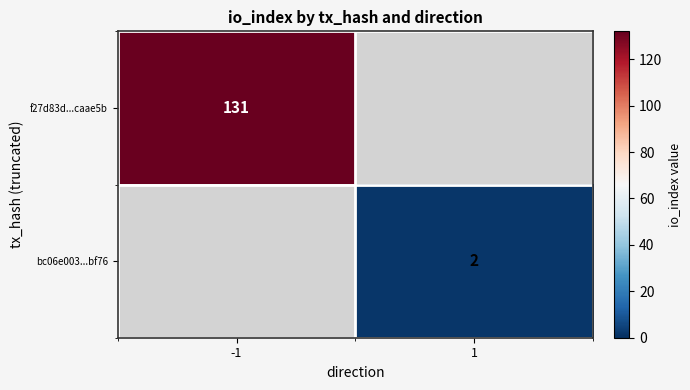

True or false: bc06e003...bf76 has a value of 3 at 1.

False